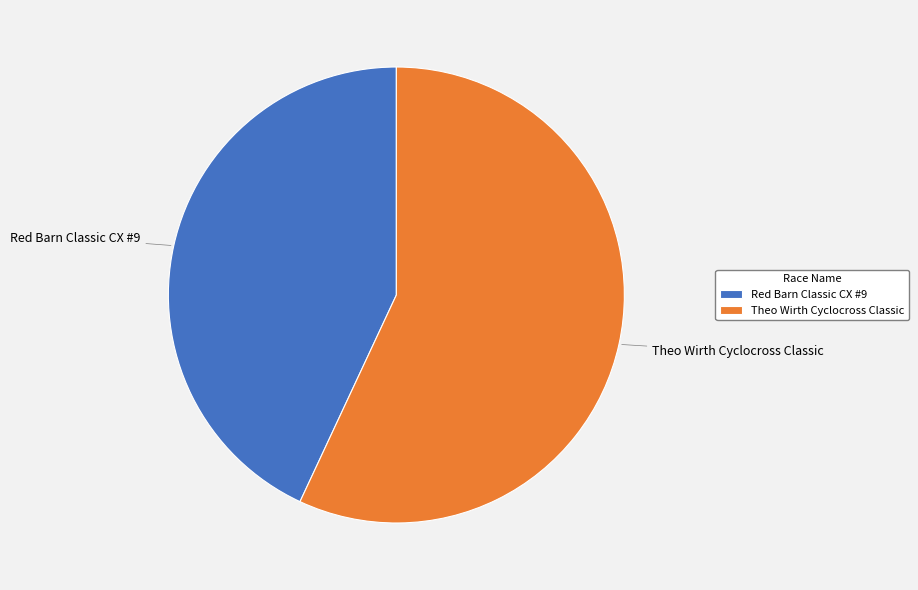

How many slices are in this pie chart?

2